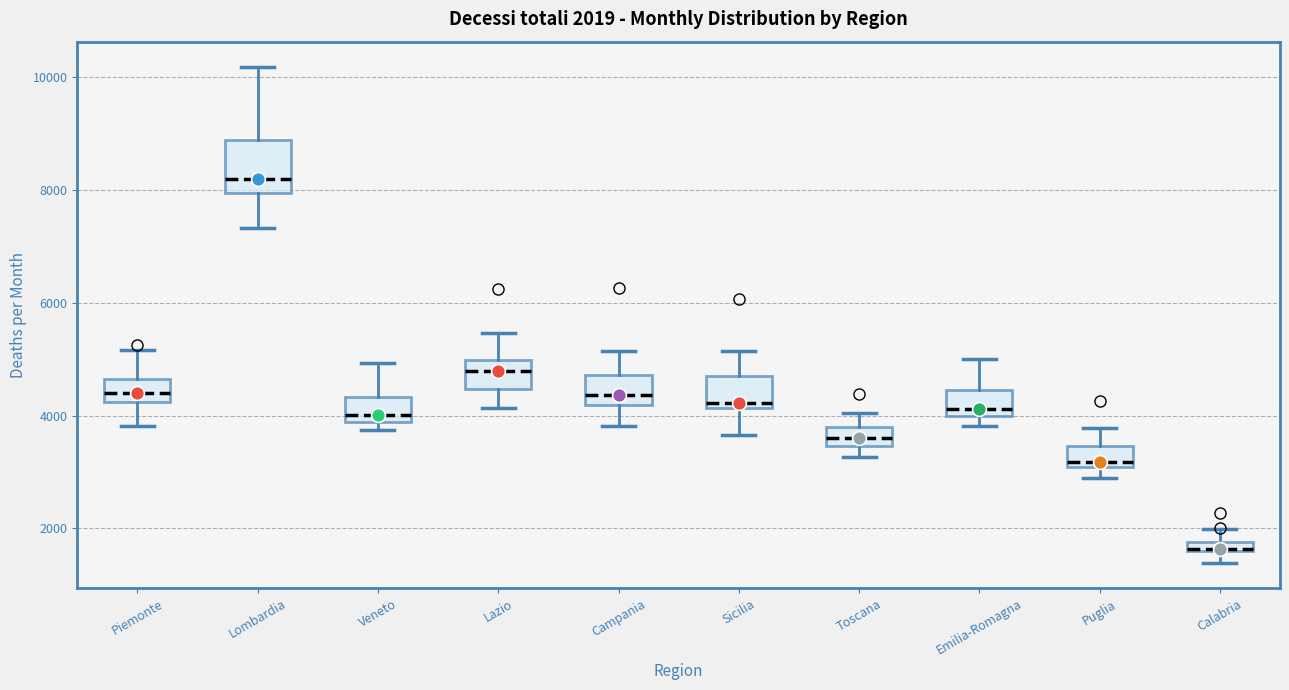

Comparing the boxes themselves (not the whiskers), which one is the tallest?

Lombardia